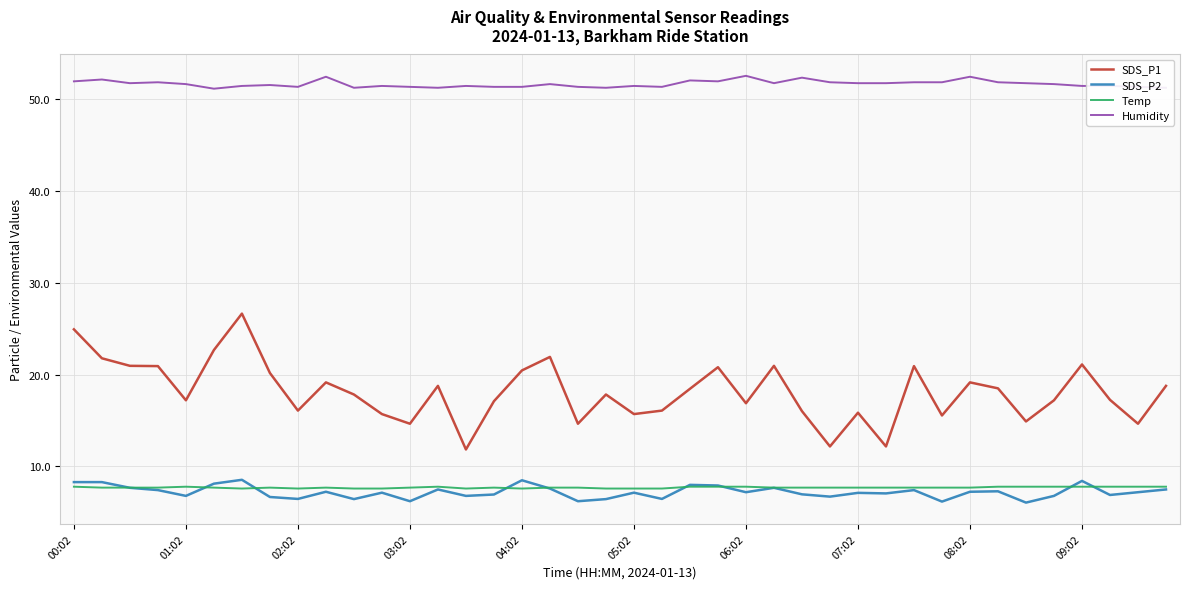

What is the smallest value displayed?

6.1